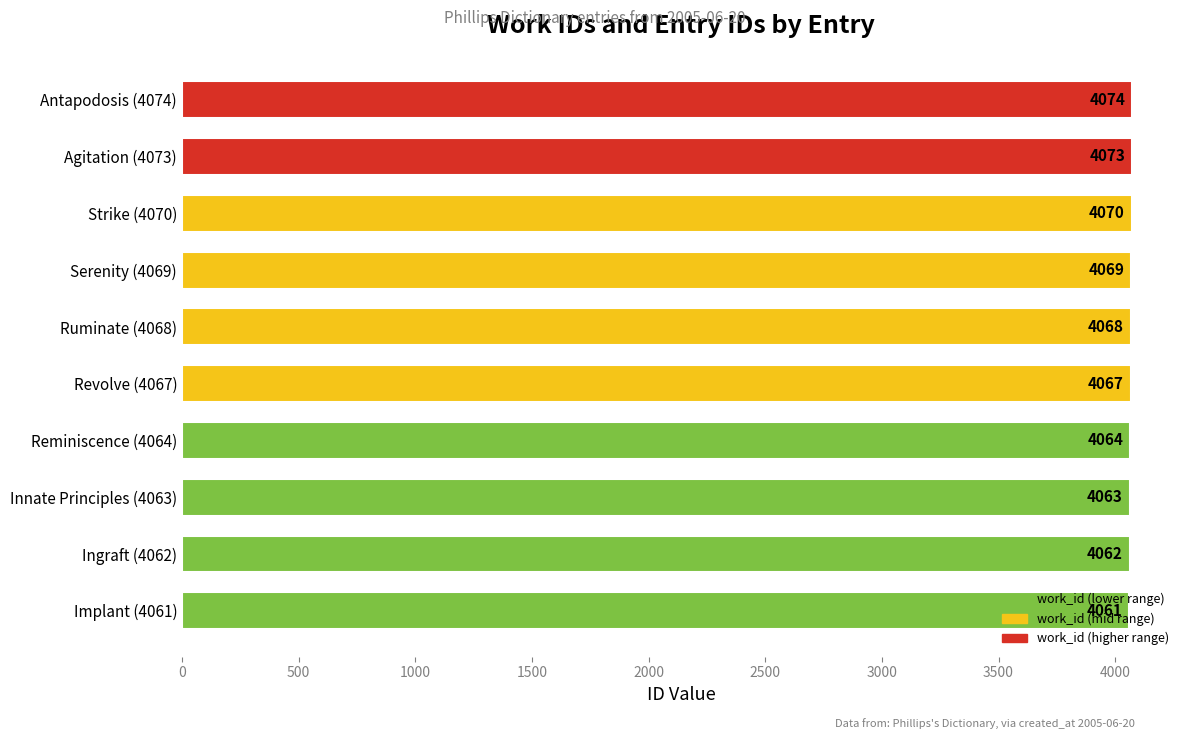

What is the greatest value displayed?

4074